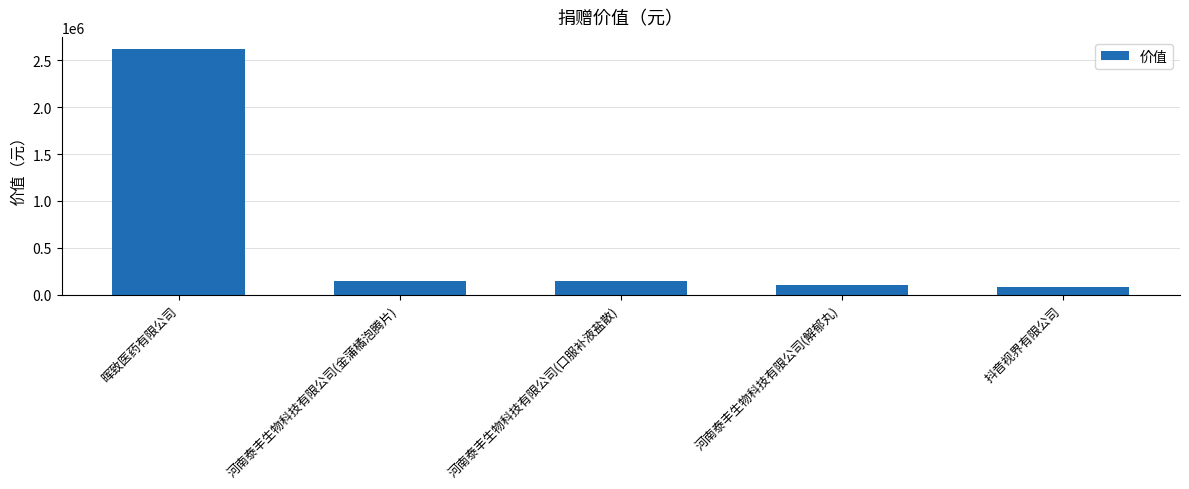

What is the change in value from 晖致医药有限公司 to 河南泰丰生物科技有限公司(解郁丸)?

-2510628